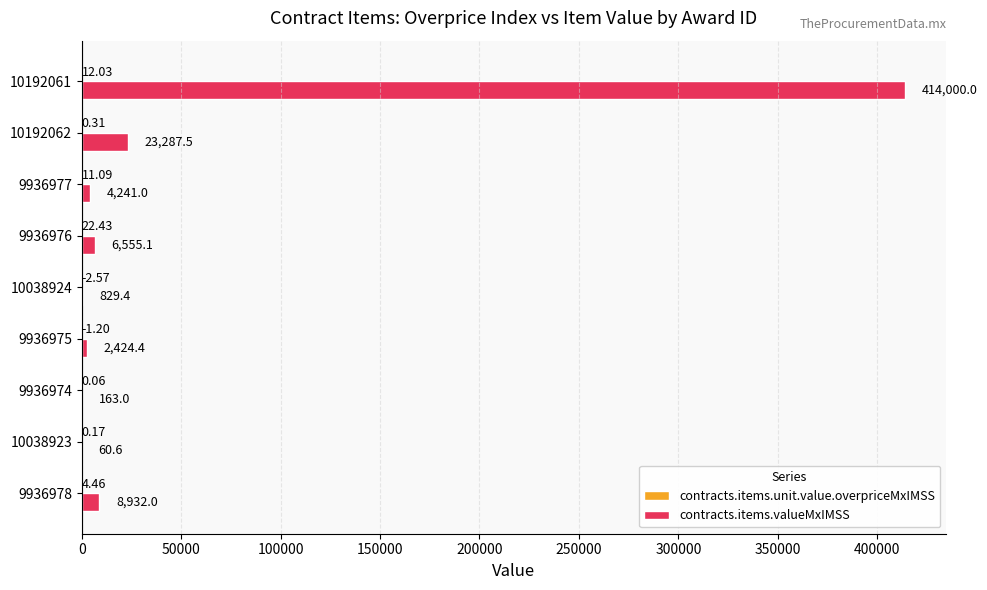

Between 9936978 and 10038924, which series saw the biggest shift?

contracts.items.valueMxIMSS